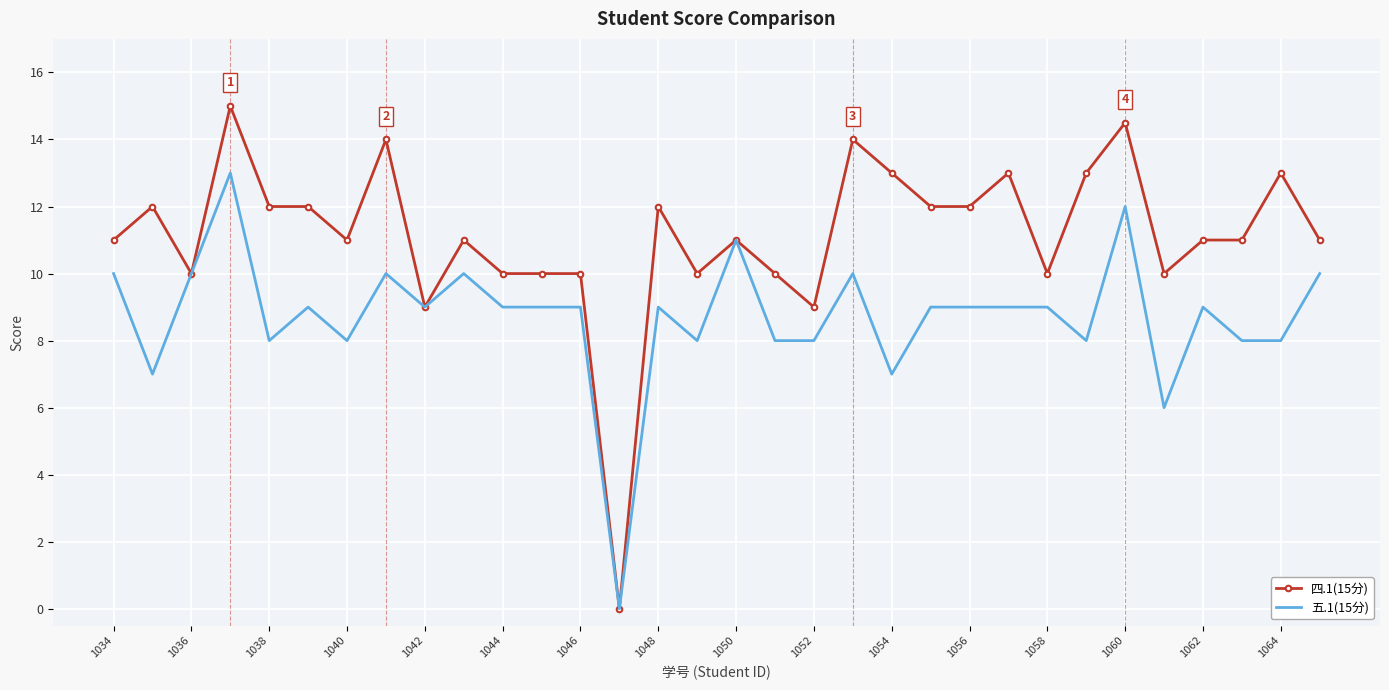

Which series has the largest total across all categories?

四.1(15分)